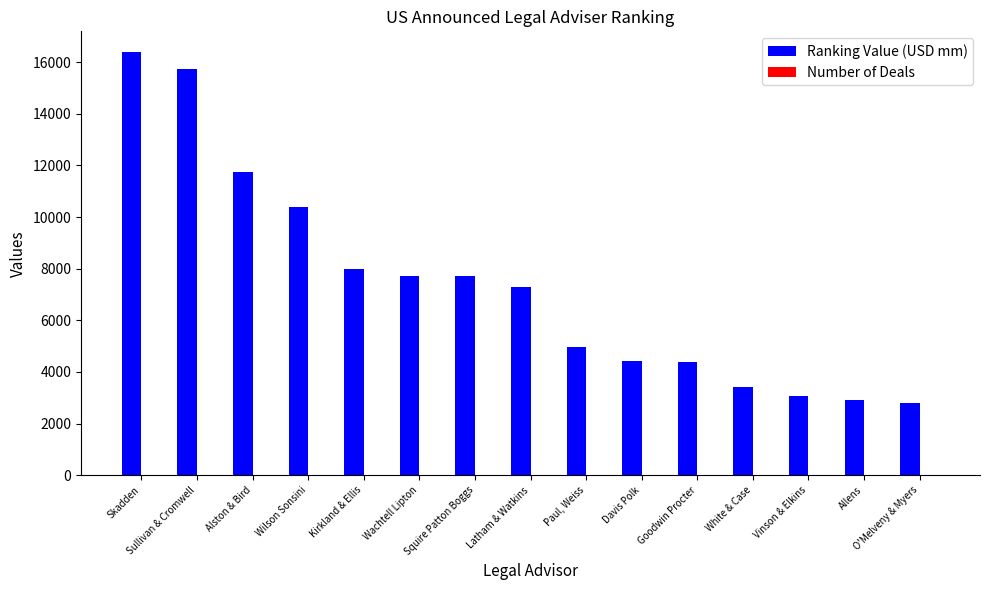

Which series has the largest total across all categories?

Ranking Value (USD mm)